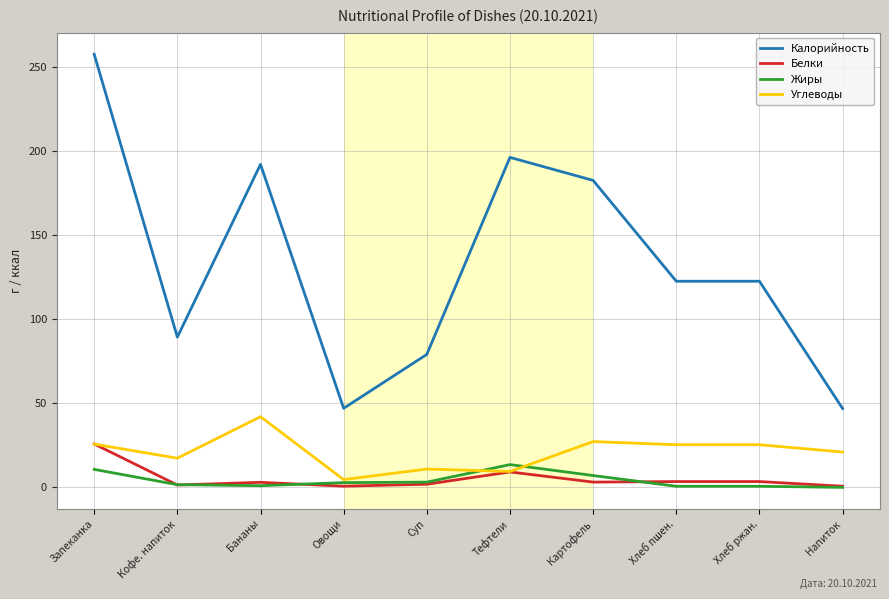

Between Кофе. напиток and Тефтели, which series saw the biggest shift?

Калорийность